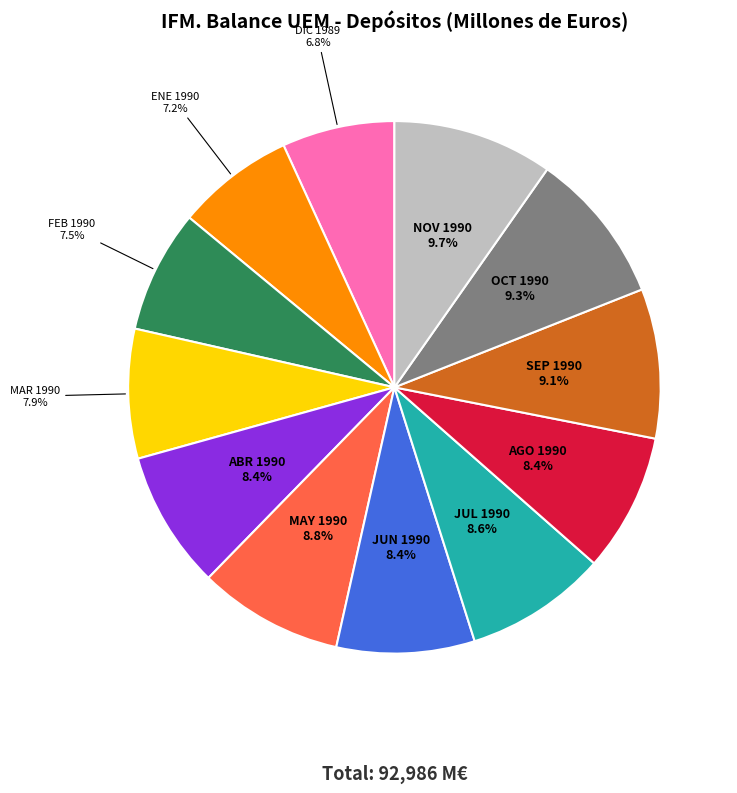

Is there a majority slice in this chart?

No